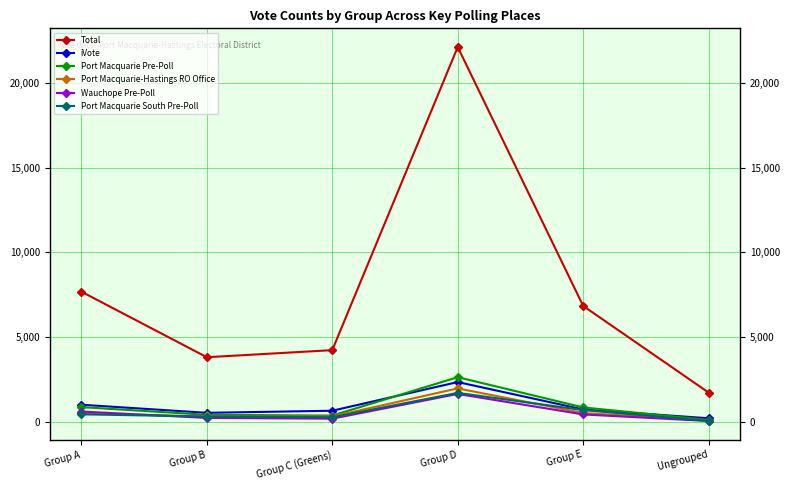

True or false: Total has more than 0 points higher than both neighbors.

True